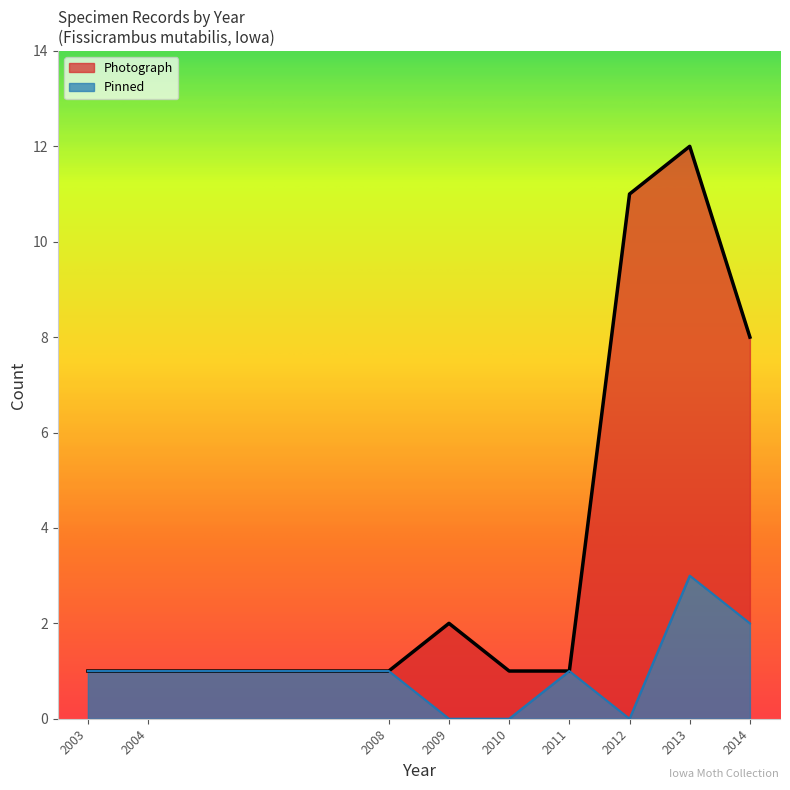

True or false: Pinned has a value of 1 at 2012.

False